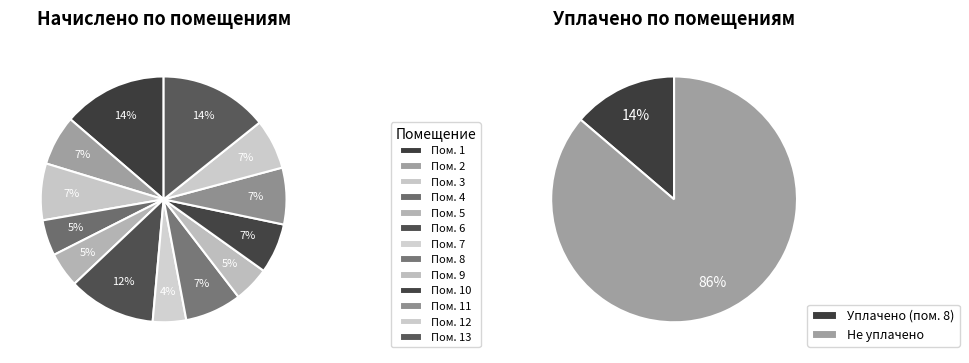

How many slices are in this pie chart?

13